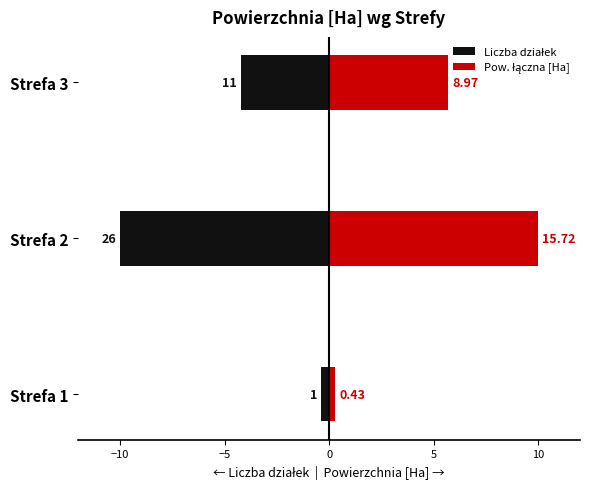

Between Strefa 1 and Strefa 2, which series saw the biggest shift?

Pow. łączna [Ha]